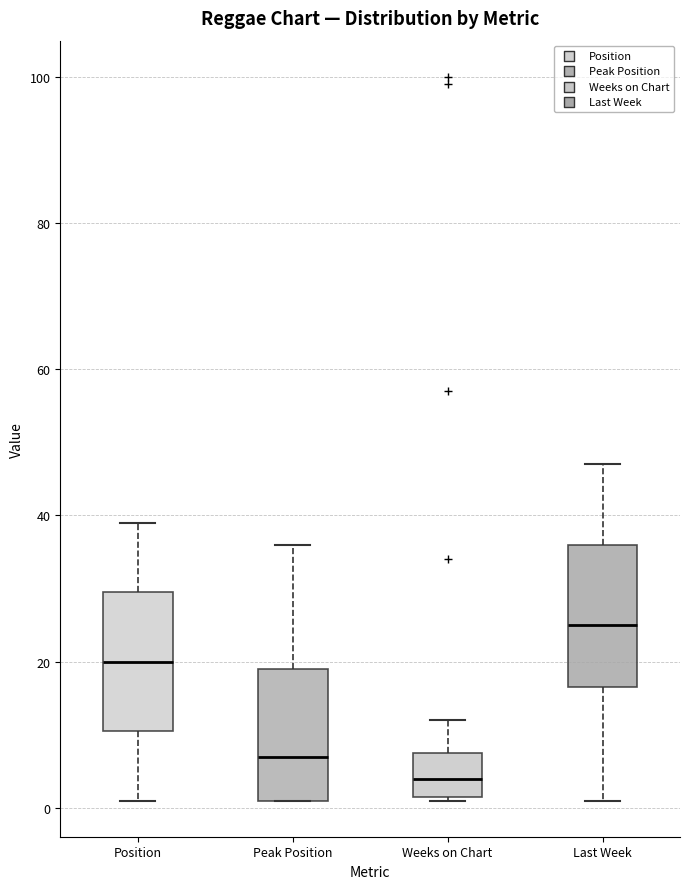

Reading left to right, transcribe this box plot: for each box, give where its median line is, the range the box spans, and where its two whiskers end, as read against the y-axis. The values are not printed on the chart, so give them approximately, as read against the axis.

Position: median 20, box 10 to 30, whiskers 2 to 40
Peak Position: median 8, box 2 to 20, whiskers 2 to 36
Weeks on Chart: median 4, box 2 to 8, whiskers 2 to 12
Last Week: median 26, box 16 to 36, whiskers 2 to 48